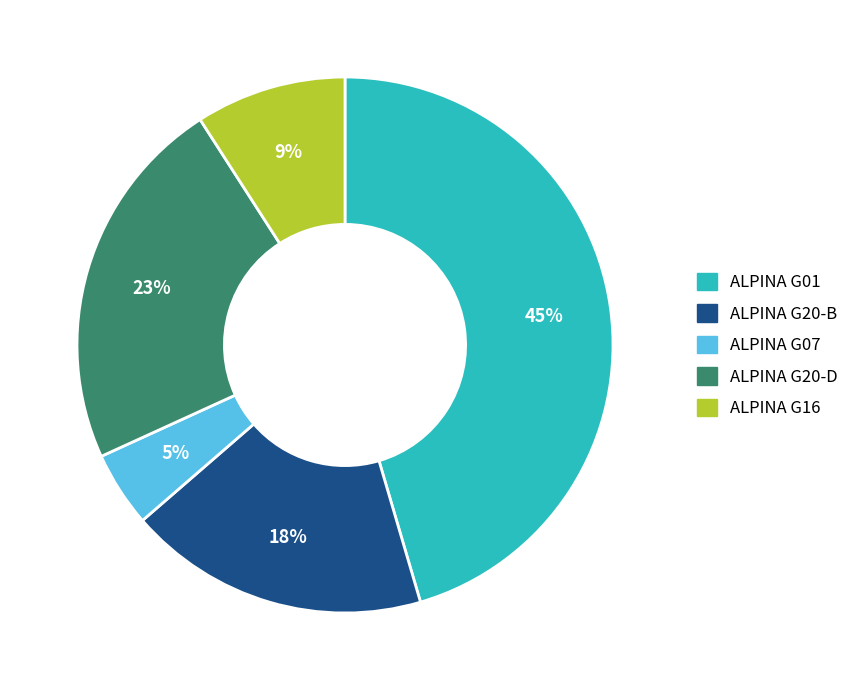

What percentage is the ALPINA G16 slice, to the nearest percent?

9%